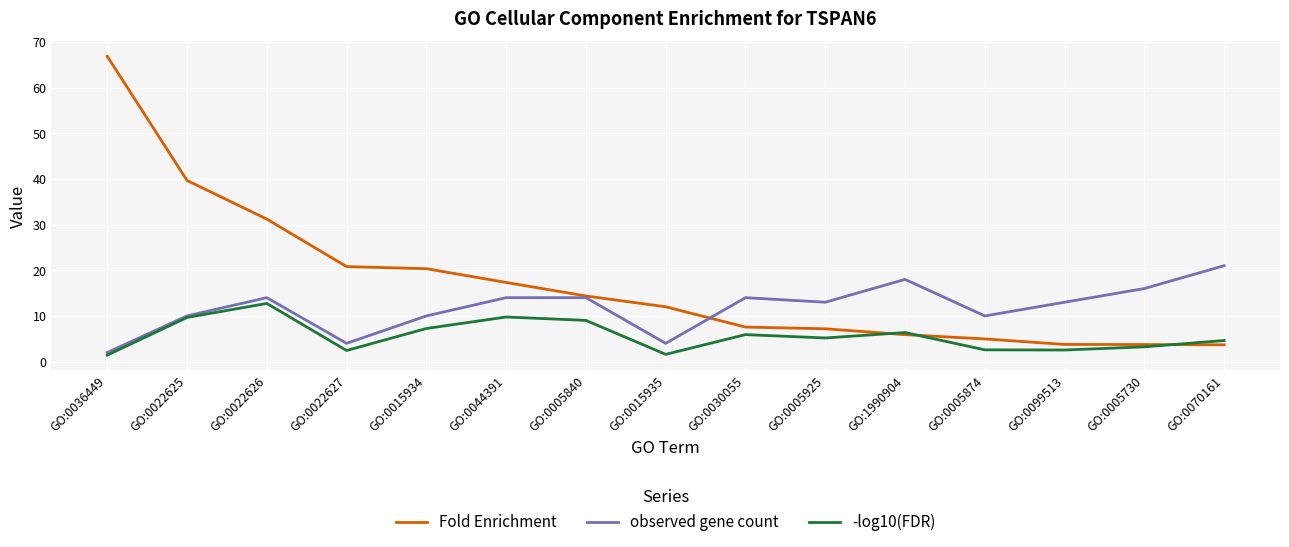

Which series changed the most between GO:0044391 and GO:0005730?

Fold Enrichment